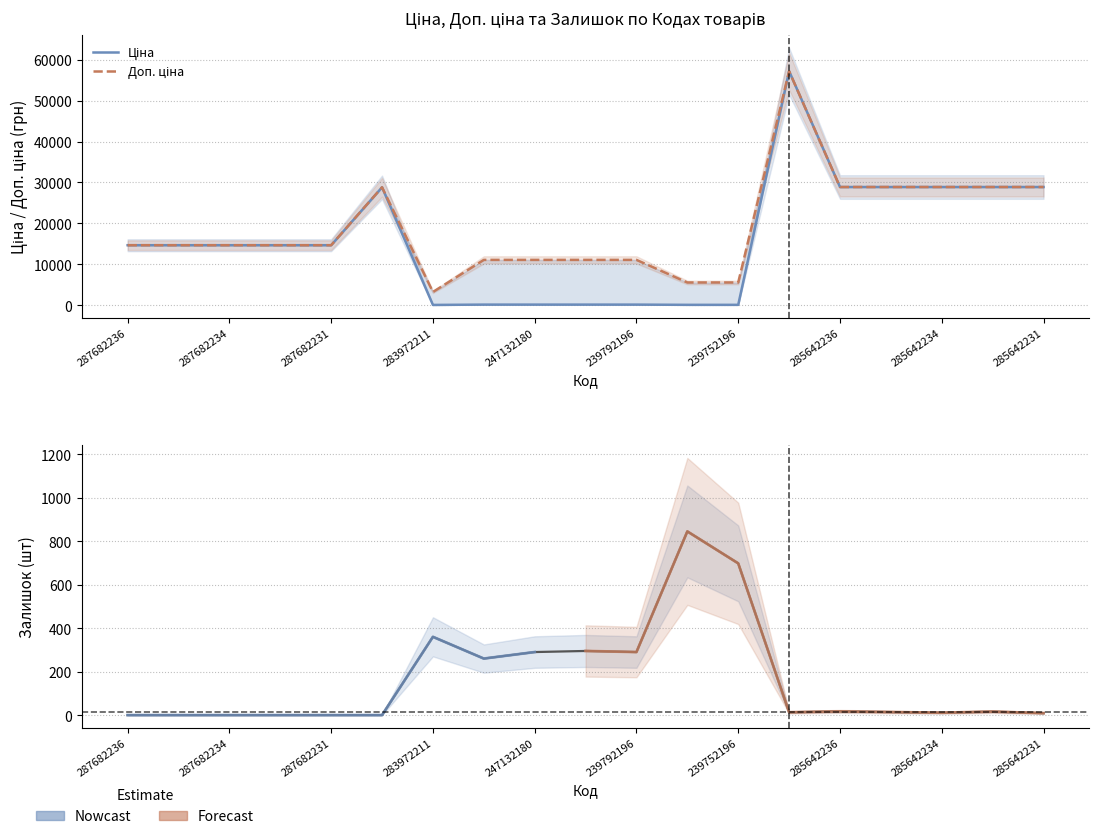

Rank the series by their average value, from lowest to highest.

Залишок, Ціна, Доп. ціна